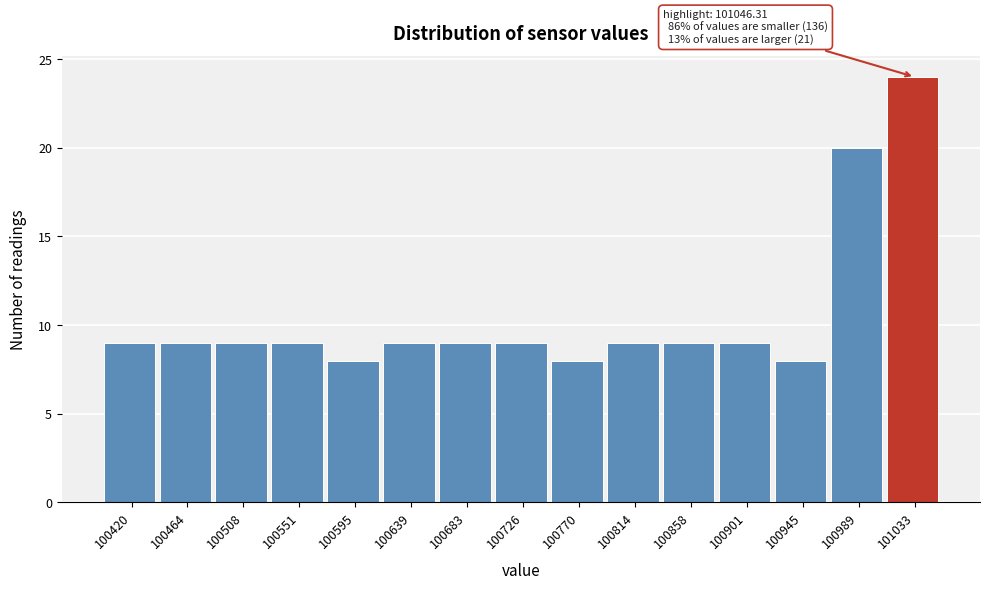

Reading left to right, what are all the values shown in this chart?

100420=9	100464=9	100508=9	100551=9	100595=8	100639=9	100683=9	100726=9	100770=8	100814=9	100858=9	100901=9	100945=8	100989=20	101033=24